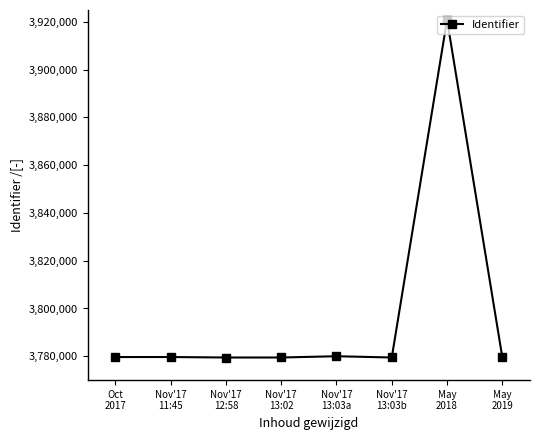

What is the difference between the second highest and second lowest values?

527